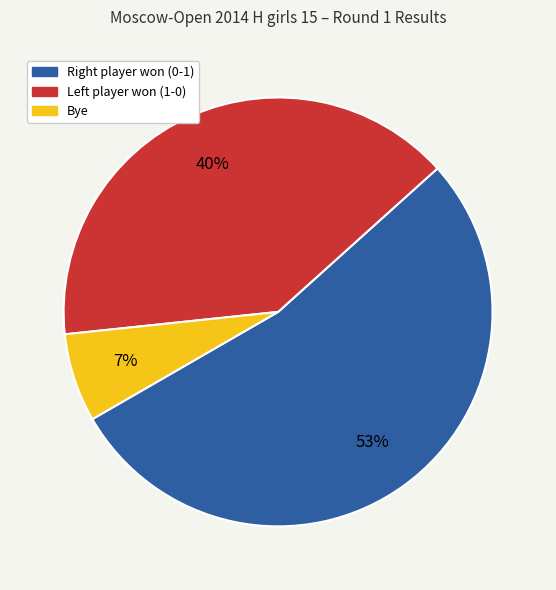

Is there any slice that represents more than half of the pie?

Yes